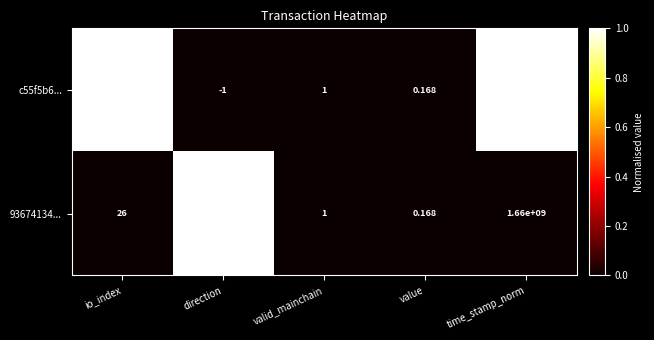

At which label does c55f5b6... reach its minimum?

direction